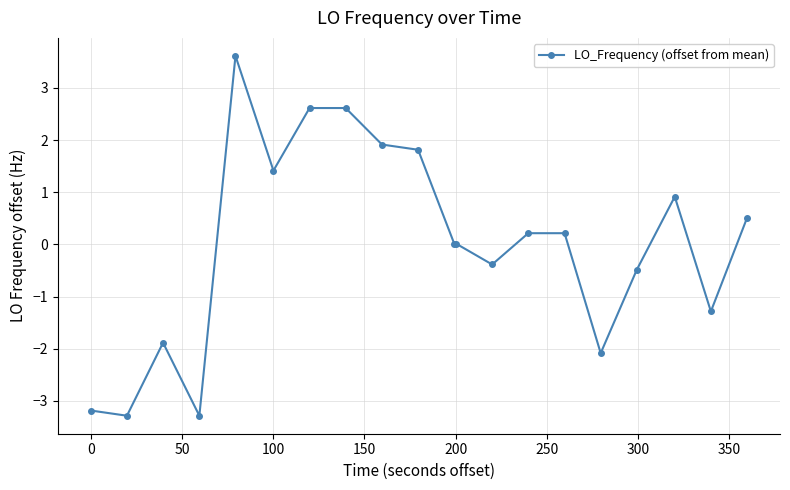

What is the greatest value displayed?

3.6